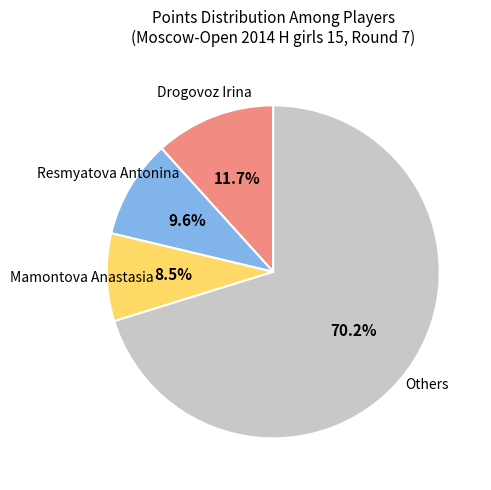

What is the largest slice in the pie chart?

Others